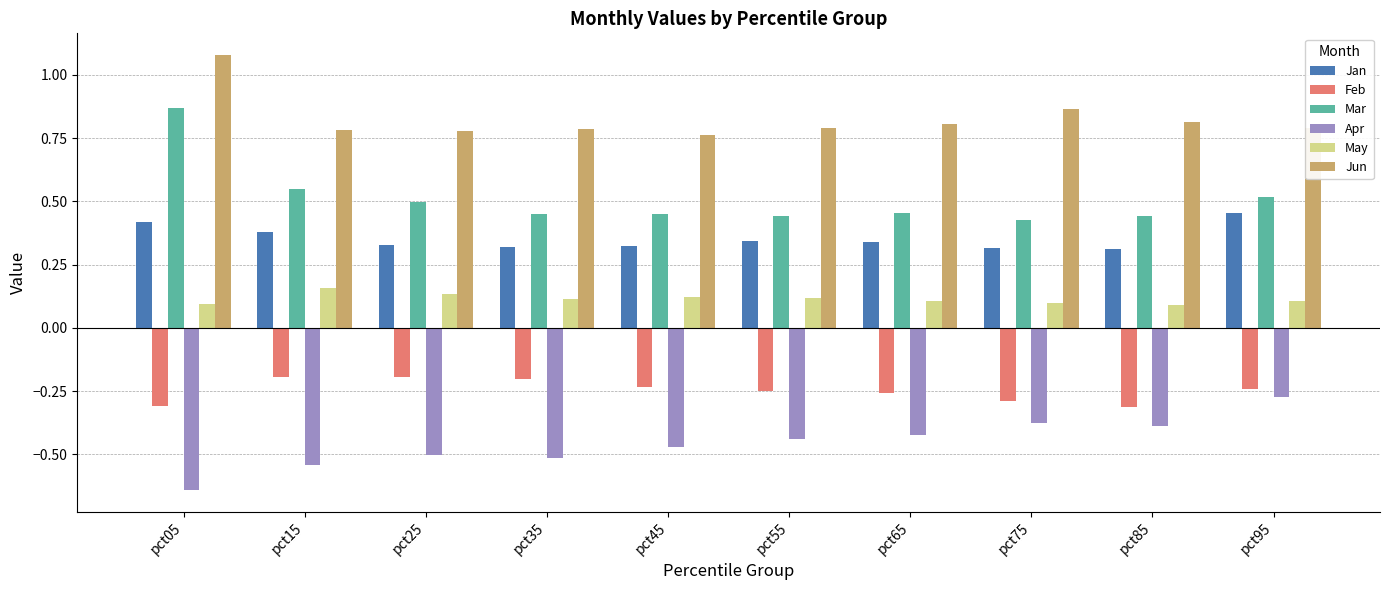

Is it true that Jan equals 0.2 at pct65?

False